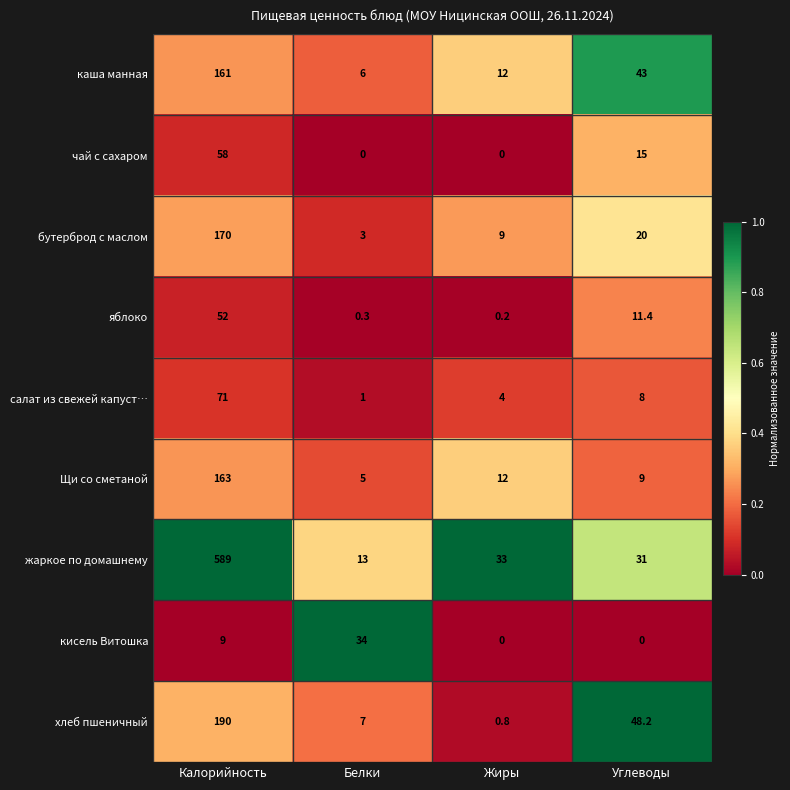

What is the total value across all series at Белки?

69.3